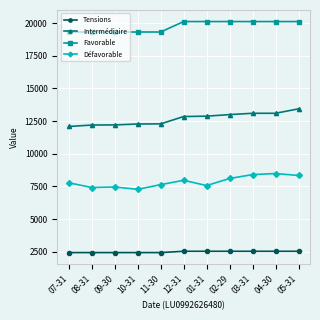

What is the label of the 4th point from the left?

10-31